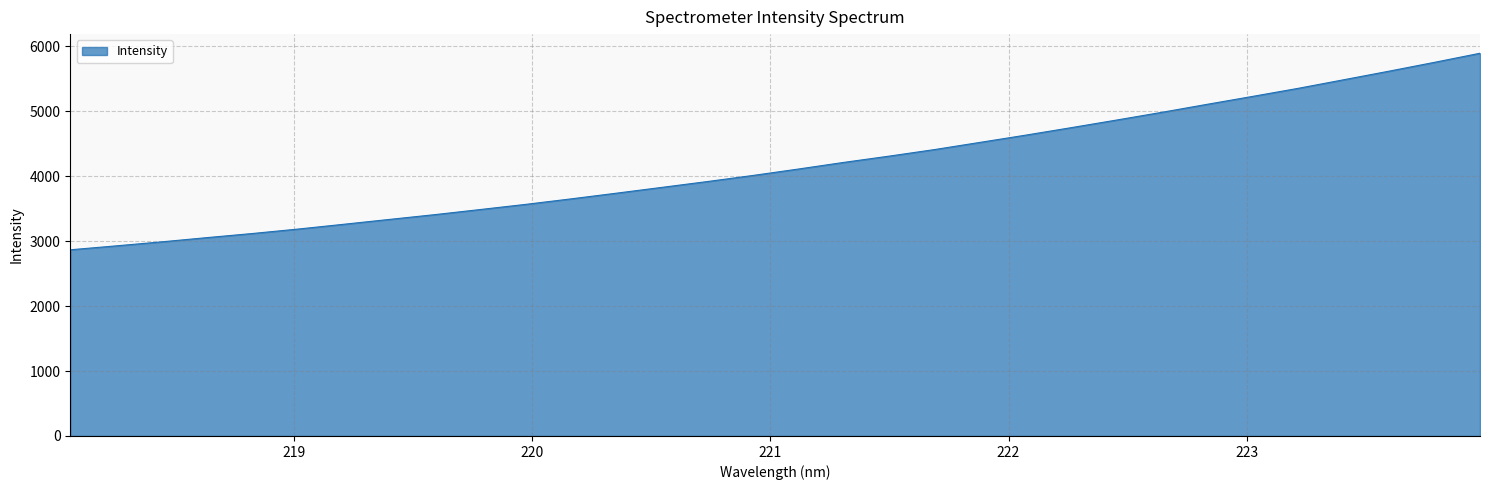

What is the difference between the maximum and minimum values?

3025.2